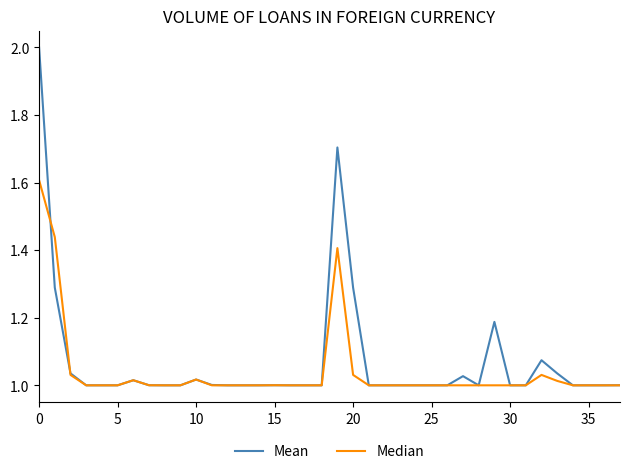

Which series has the widest spread of values?

Mean